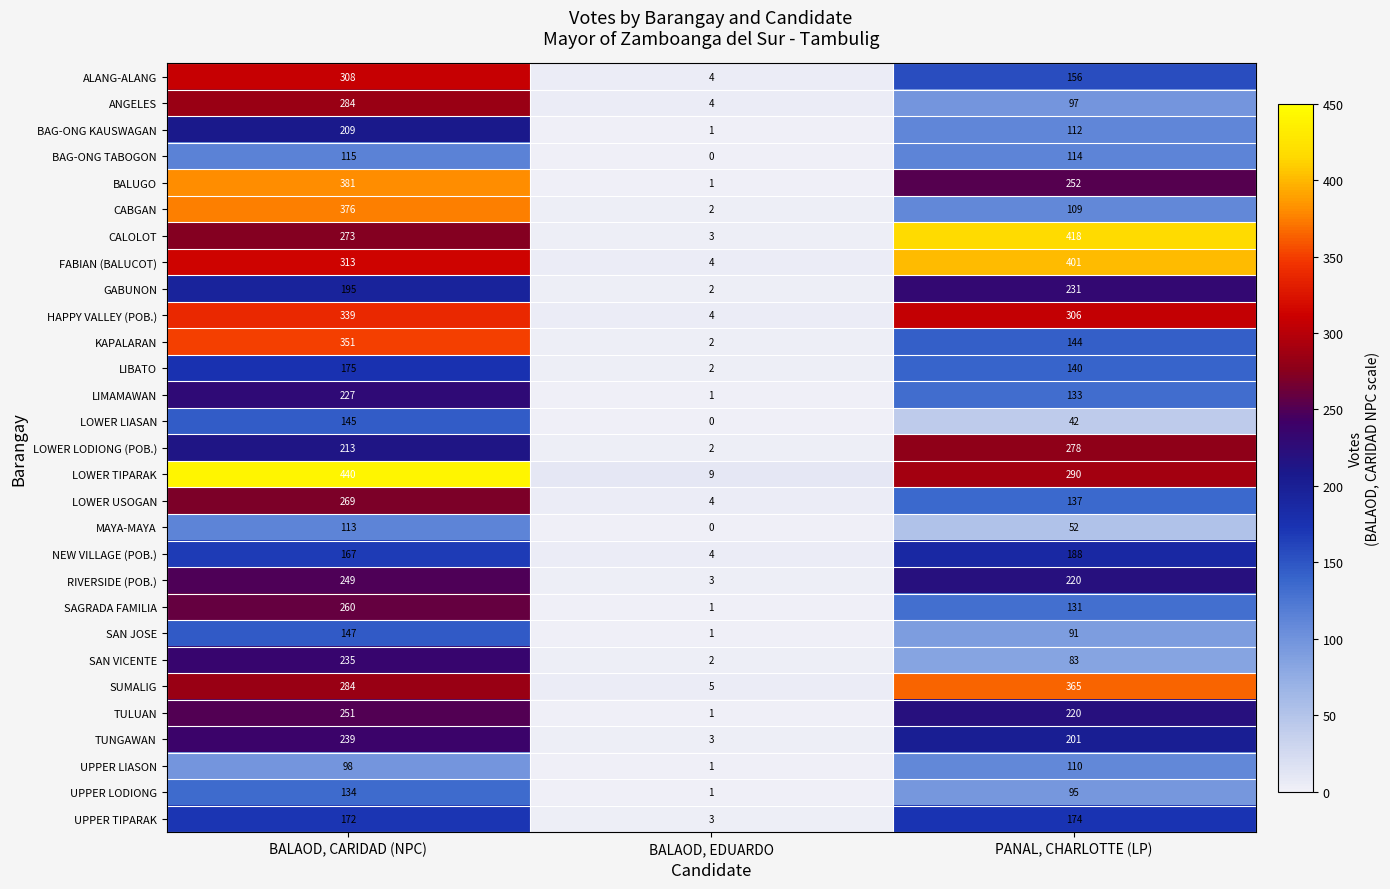

What is the difference between the highest and lowest values at PANAL, CHARLOTTE (LP)?

376